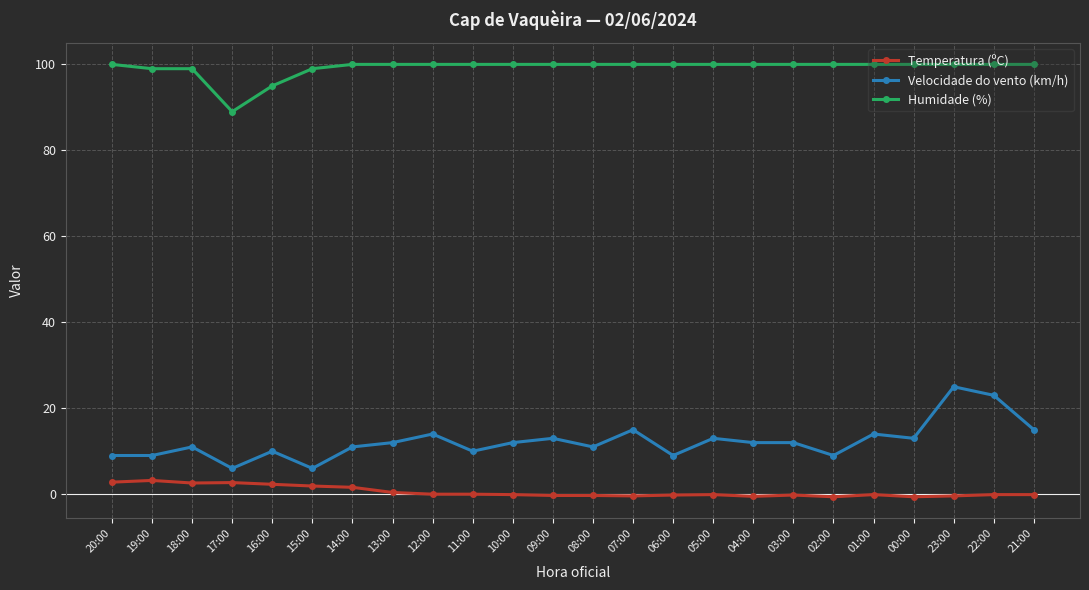

True or false: Humidade (%) and Temperatura (ºC) cross at least once.

False